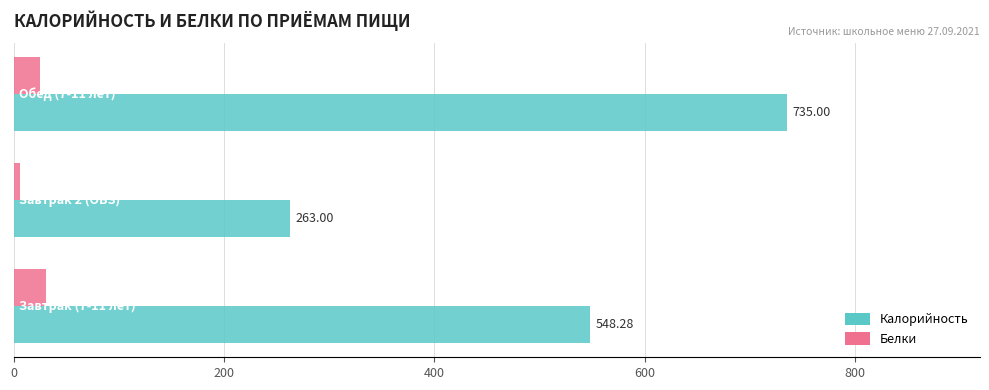

What is the sum of all Калорийность values?

1546.3